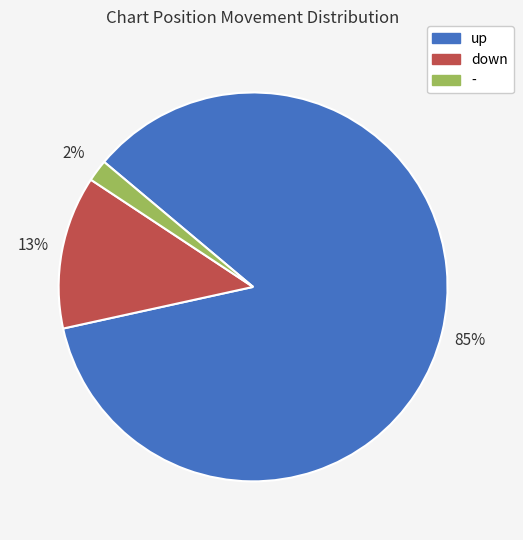

Count the number of slices in the pie.

3